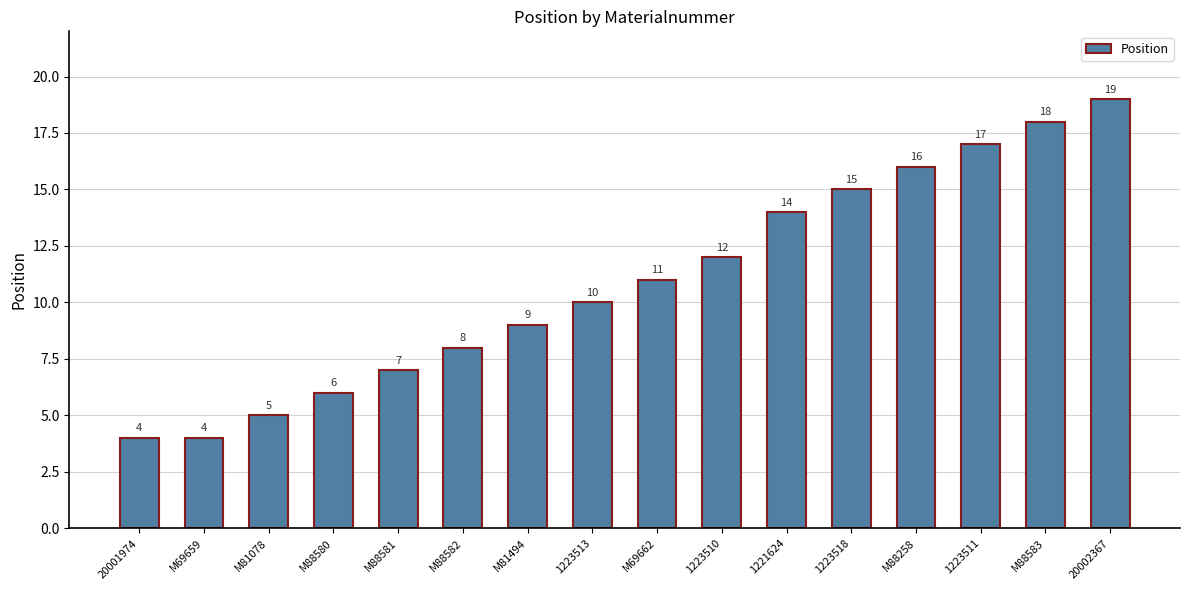

What is the label of the 10th bar from the left?

1223510